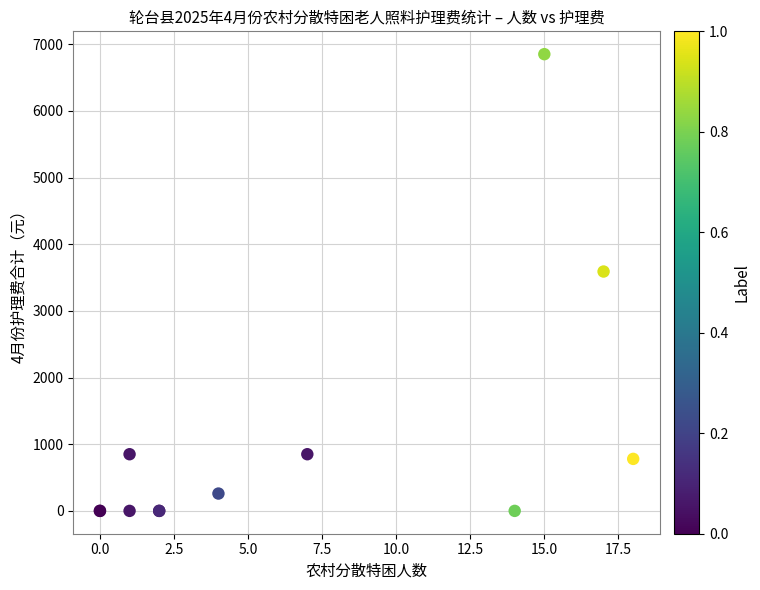

What Y value in the scatter plot is closest to 3425?

3590